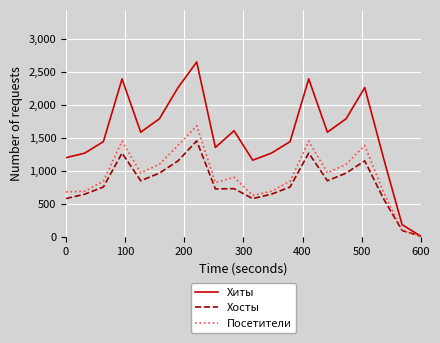

Which series has the largest range (max minus min)?

Хиты